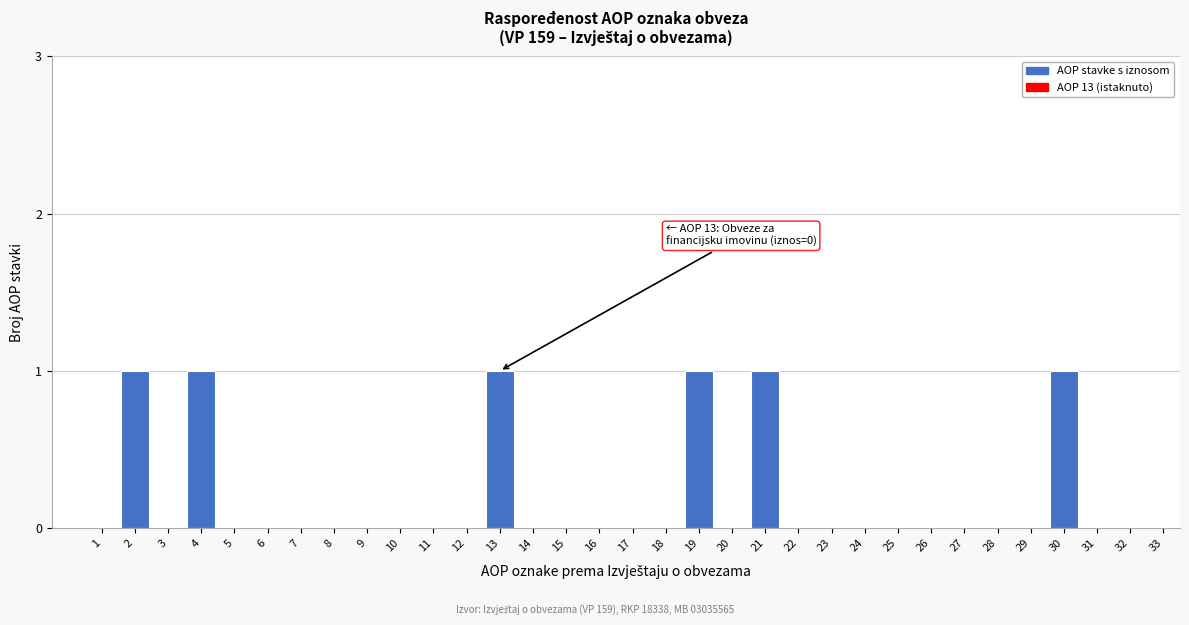

What is the change in value from 6 to 30?

+1